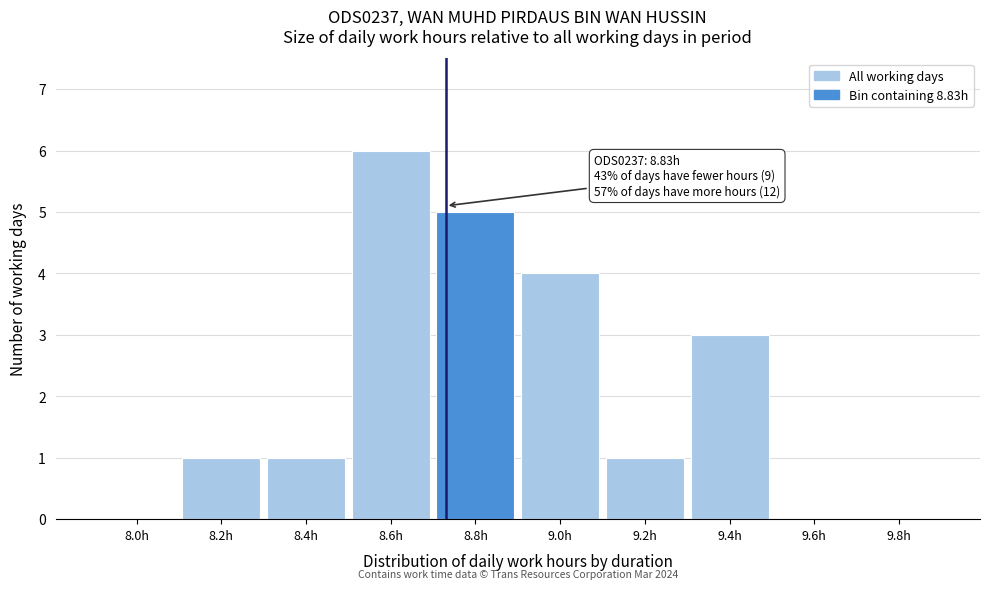

Reading right to left, list all the values displayed in this chart.

9.8h=0	9.6h=0	9.4h=3	9.2h=1	9.0h=4	8.8h=5	8.6h=6	8.4h=1	8.2h=1	8.0h=0